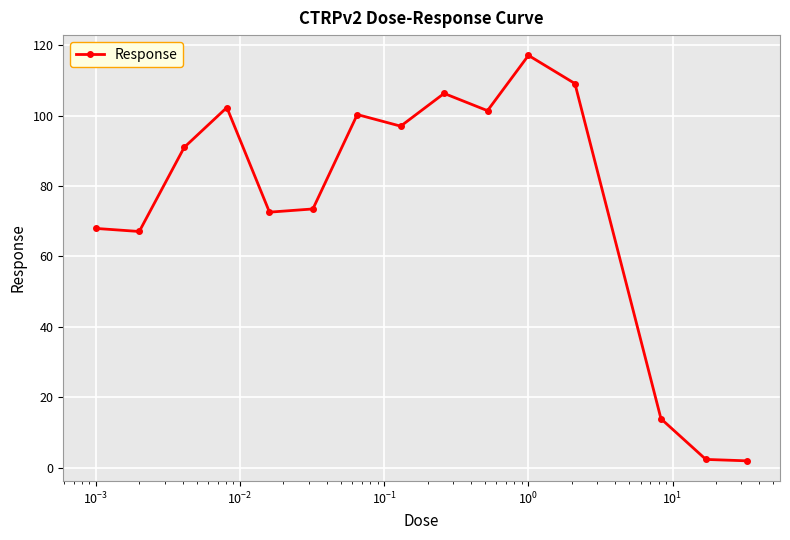

What is the greatest value displayed?

117.1